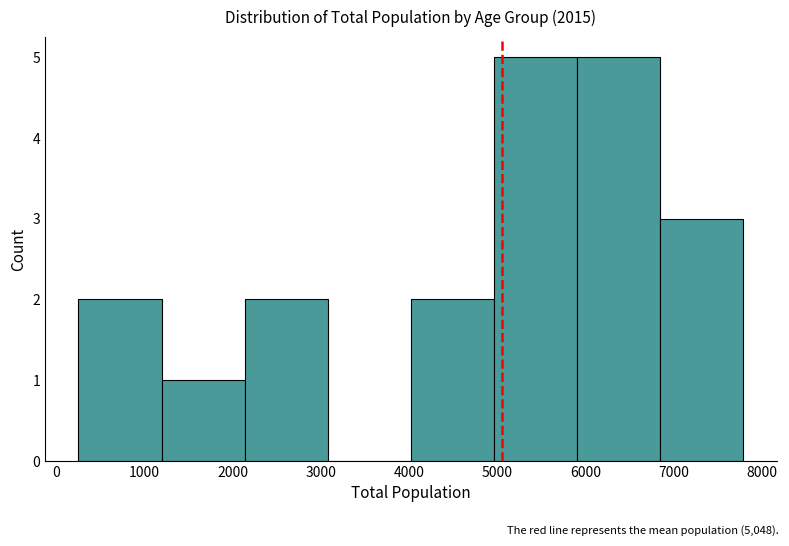

What is the height of the bar covering 1200 to 2100 on the x-axis? Neither the bar edges nor the heights are printed on the chart, so give them approximately, as read against the axes.

1